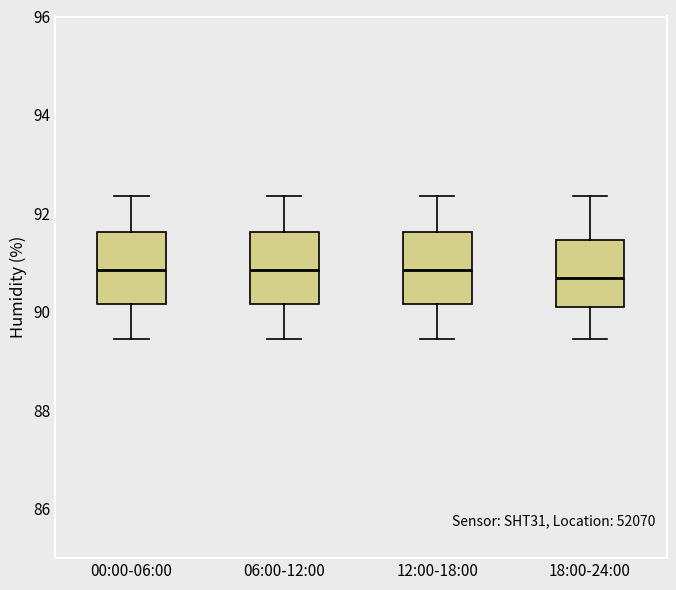

Where is the upper edge of the box for 00:00-06:00 on the y-axis? The values are not printed on the chart, so give them approximately, as read against the axis.

91.6